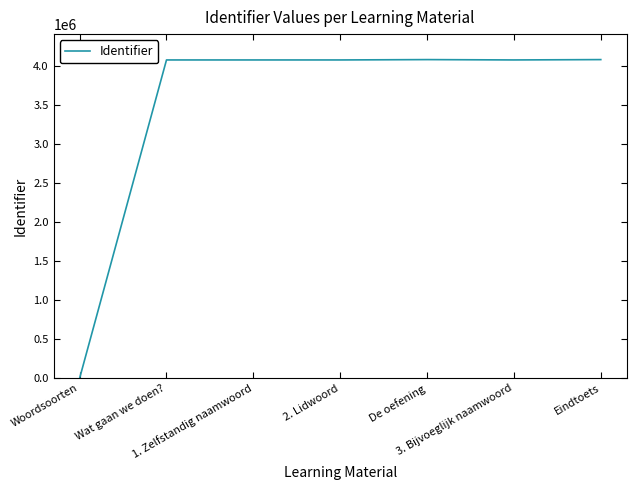

What is the difference between the maximum and minimum values?

4077158